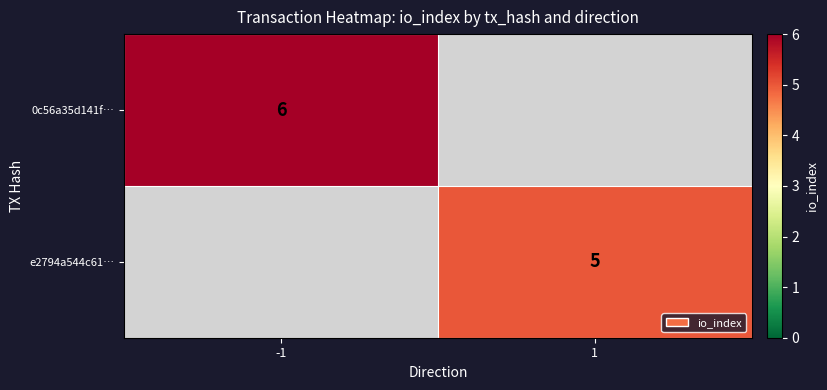

The value of e2794a544c61… at 1 is 5. True or false?

True